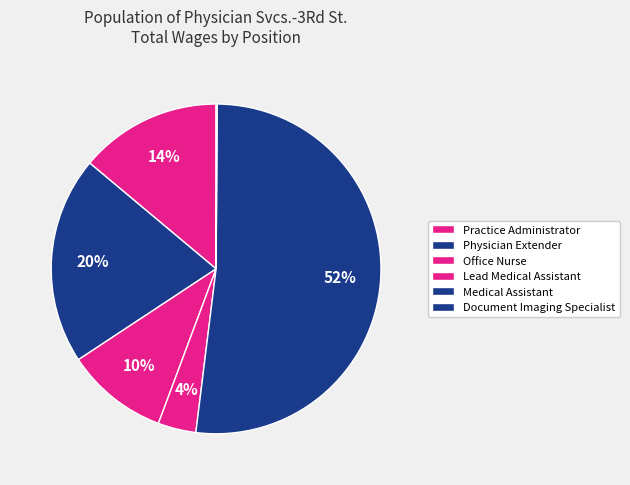

Which category accounts for the majority?

Medical Assistant